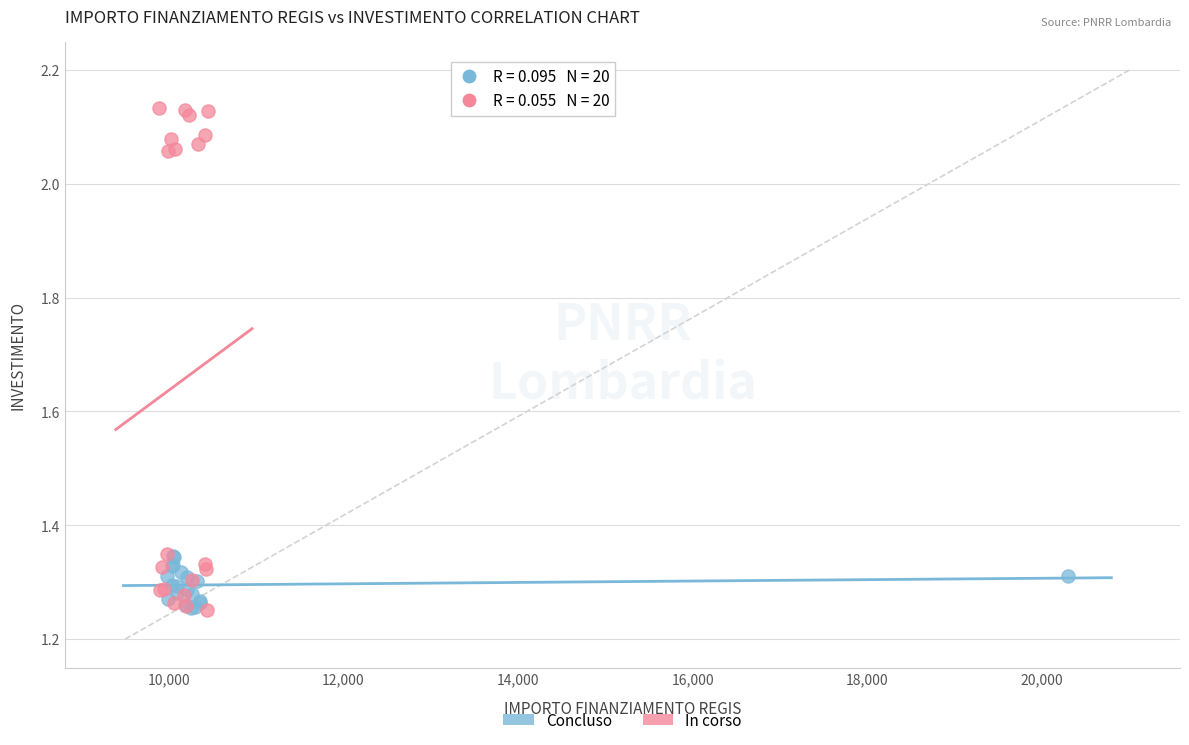

Which series contains the highest Y value?

In corso